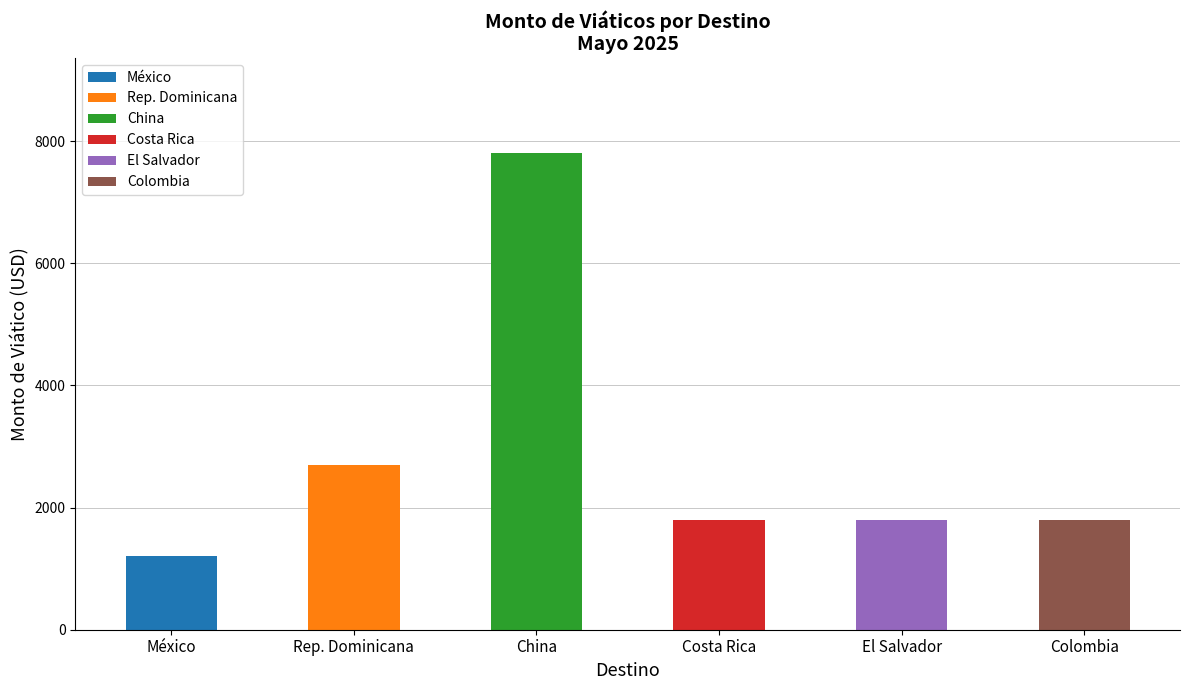

Are the bars grouped side by side (vs. stacked)?

No